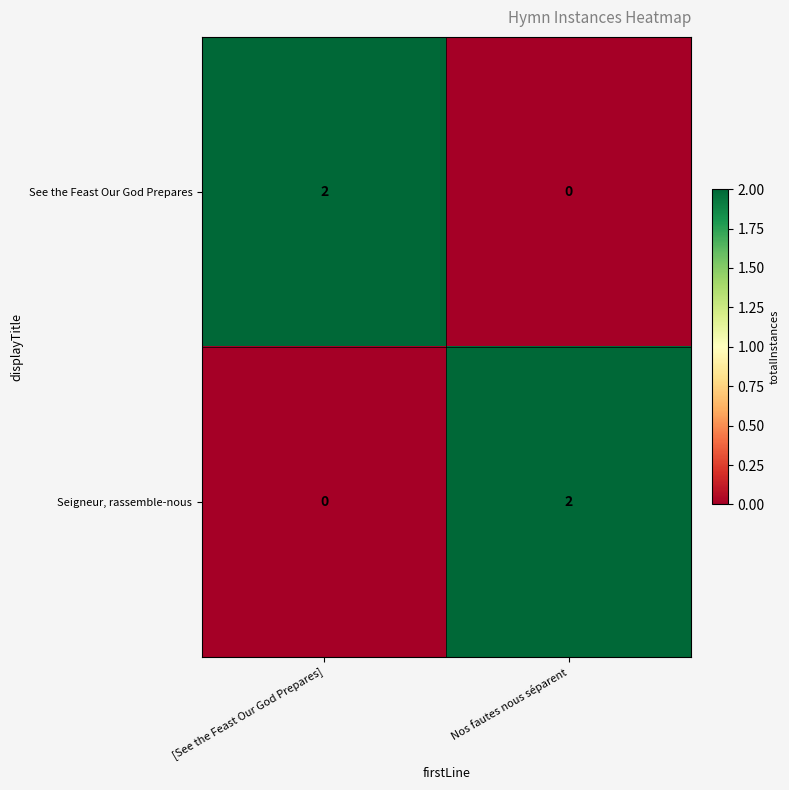

Where is Seigneur, rassemble-nous nearest to the value 1?

[See the Feast Our God Prepares]